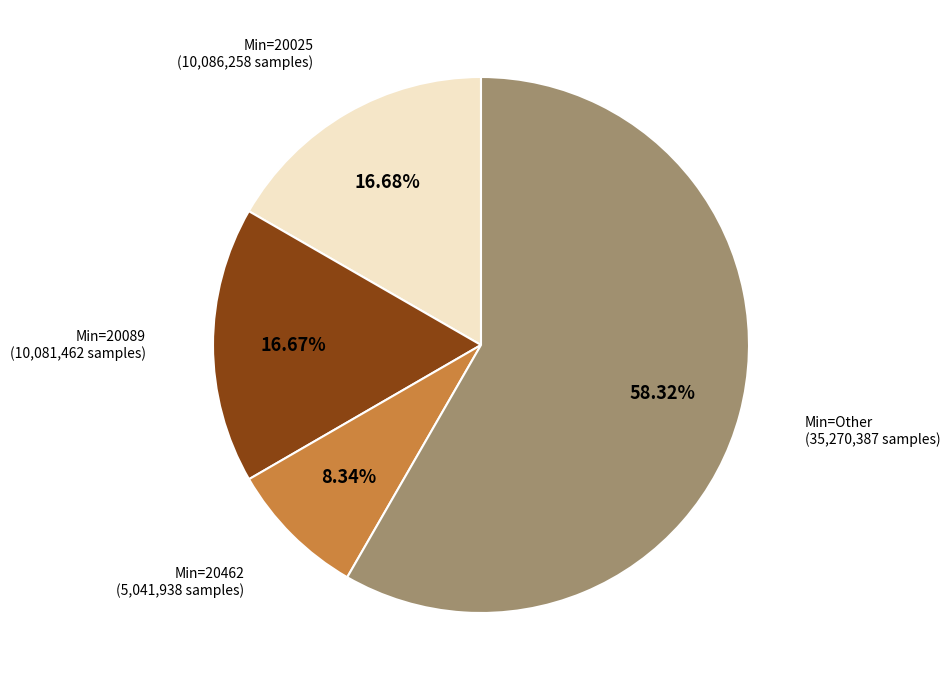

Does any single category account for the majority?

Yes